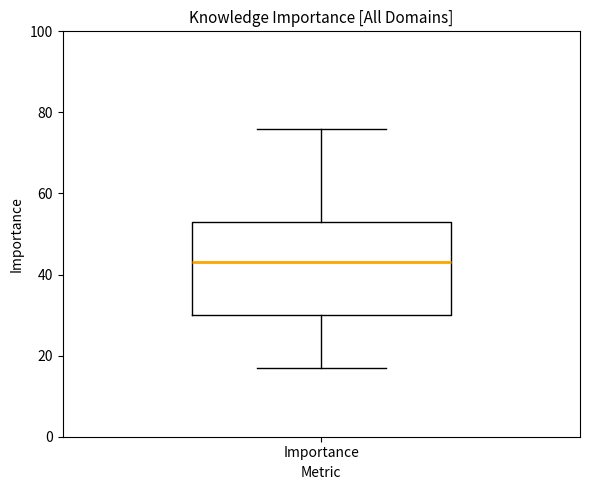

Read this box plot against the y-axis: the position of the median line, the range covered by the box, and the ends of both whiskers. The values are not printed on the chart, so give them approximately, as read against the axis.

median 44, box 30 to 54, whiskers 18 to 76